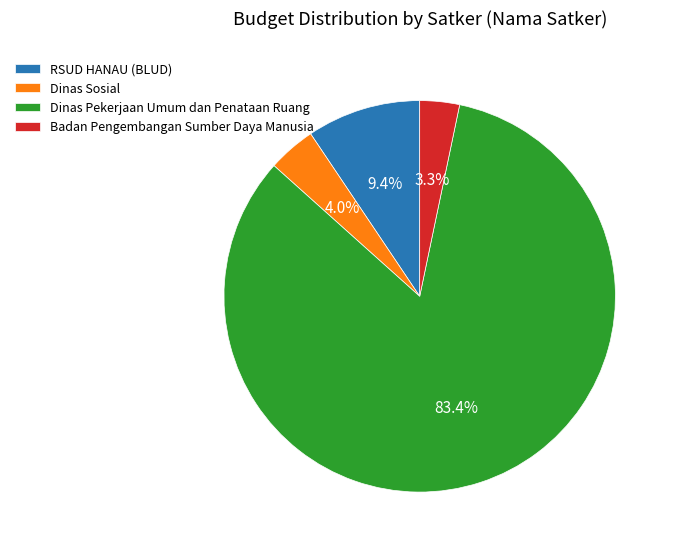

Approximately how many times larger is the value at Dinas Pekerjaan Umum dan Penataan Ruang compared to RSUD HANAU (BLUD)?

8.9